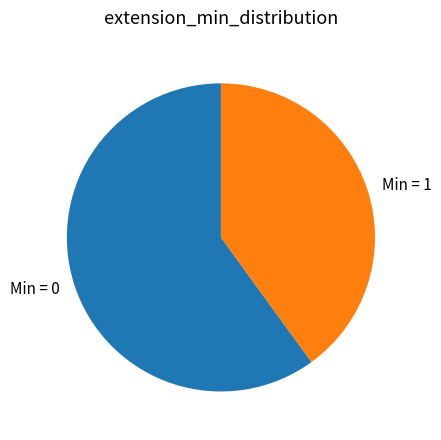

The Min = 0 slice represents 60% of the pie. True or false?

True